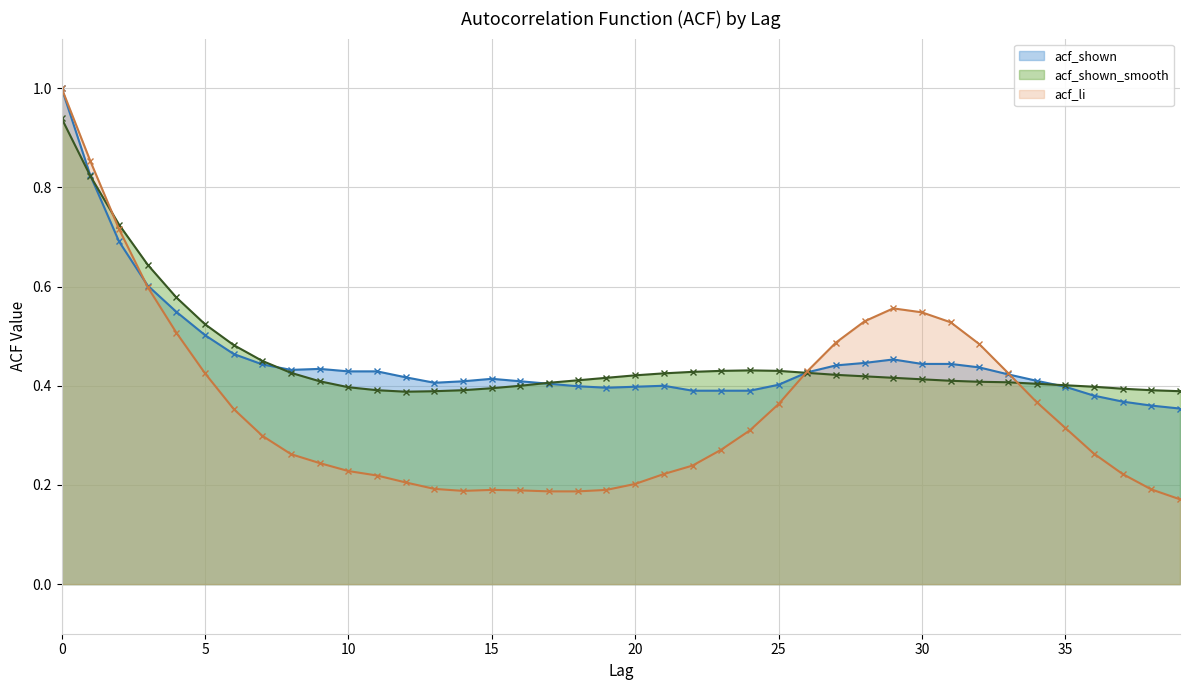

Reading left to right, list all the values displayed in this chart.

acf_li: 0=1.0	1=0.9	2=0.7	3=0.6	4=0.5	5=0.4	6=0.4	7=0.3	8=0.3	9=0.2	10=0.2	11=0.2	12=0.2	13=0.2	14=0.2	15=0.2	16=0.2	17=0.2	18=0.2	19=0.2	20=0.2	21=0.2	22=0.2	23=0.3	24=0.3	25=0.4	26=0.4	27=0.5	28=0.5	29=0.6	30=0.5	31=0.5	32=0.5	33=0.4	34=0.4	35=0.3	36=0.3	37=0.2	38=0.2	39=0.2
acf_shown: 0=1.0	1=0.8	2=0.7	3=0.6	4=0.5	5=0.5	6=0.5	7=0.4	8=0.4	9=0.4	10=0.4	11=0.4	12=0.4	13=0.4	14=0.4	15=0.4	16=0.4	17=0.4	18=0.4	19=0.4	20=0.4	21=0.4	22=0.4	23=0.4	24=0.4	25=0.4	26=0.4	27=0.4	28=0.4	29=0.5	30=0.4	31=0.4	32=0.4	33=0.4	34=0.4	35=0.4	36=0.4	37=0.4	38=0.4	39=0.4
acf_shown_smooth: 0=0.9	1=0.8	2=0.7	3=0.6	4=0.6	5=0.5	6=0.5	7=0.5	8=0.4	9=0.4	10=0.4	11=0.4	12=0.4	13=0.4	14=0.4	15=0.4	16=0.4	17=0.4	18=0.4	19=0.4	20=0.4	21=0.4	22=0.4	23=0.4	24=0.4	25=0.4	26=0.4	27=0.4	28=0.4	29=0.4	30=0.4	31=0.4	32=0.4	33=0.4	34=0.4	35=0.4	36=0.4	37=0.4	38=0.4	39=0.4